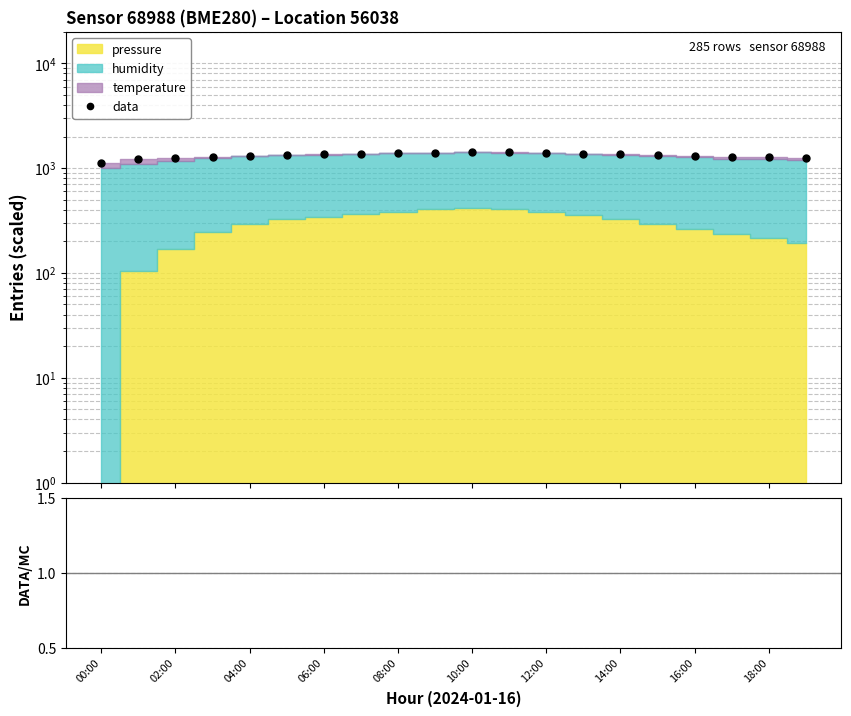

True or false: data and ratio intersect in this chart.

False